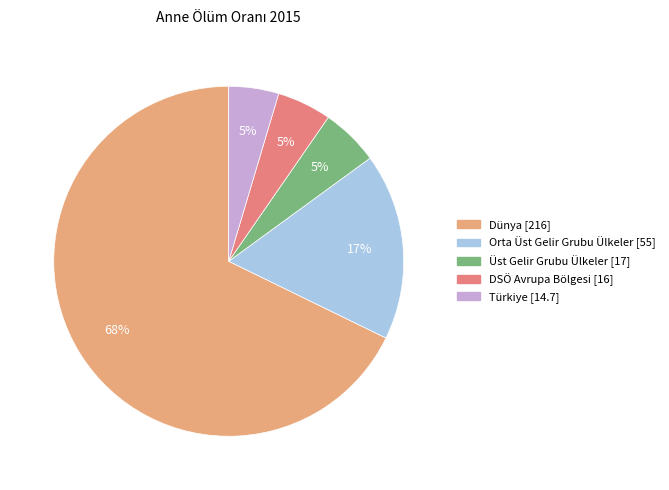

Which slice represents more than half of the pie?

Dünya